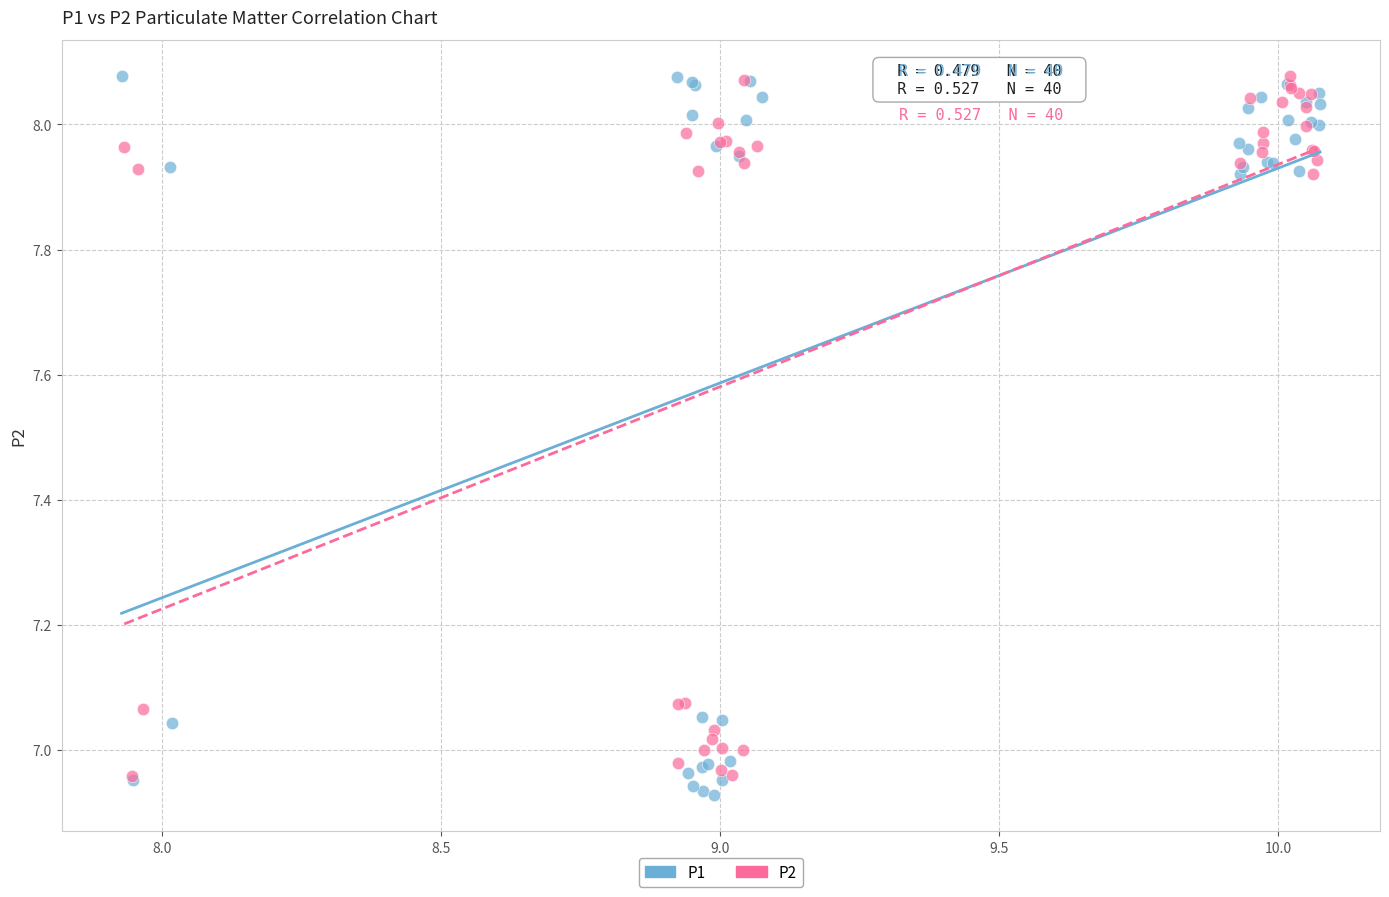

Which series contains the lowest Y value?

P1